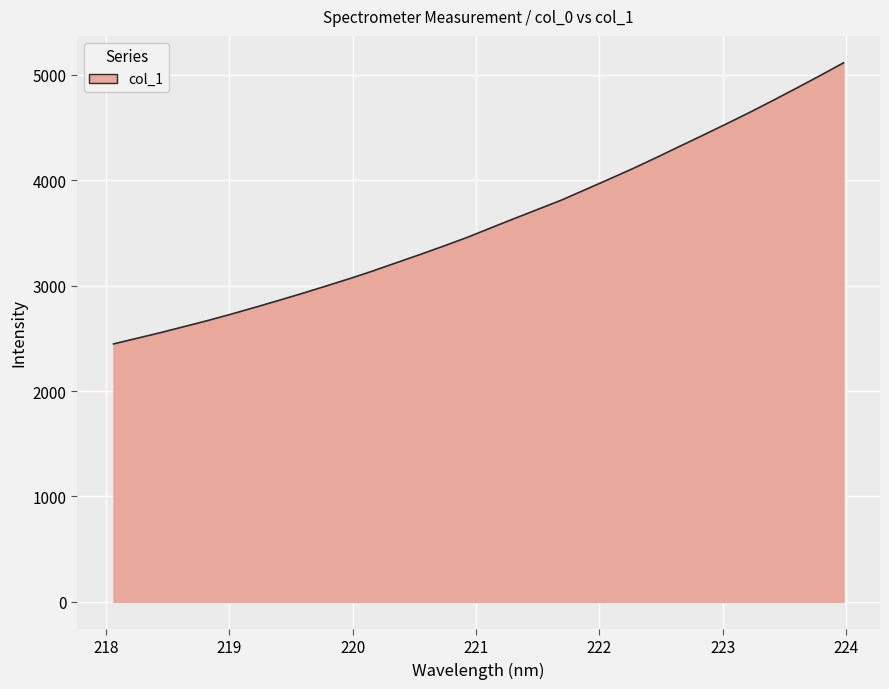

What is the greatest value displayed?

5114.6